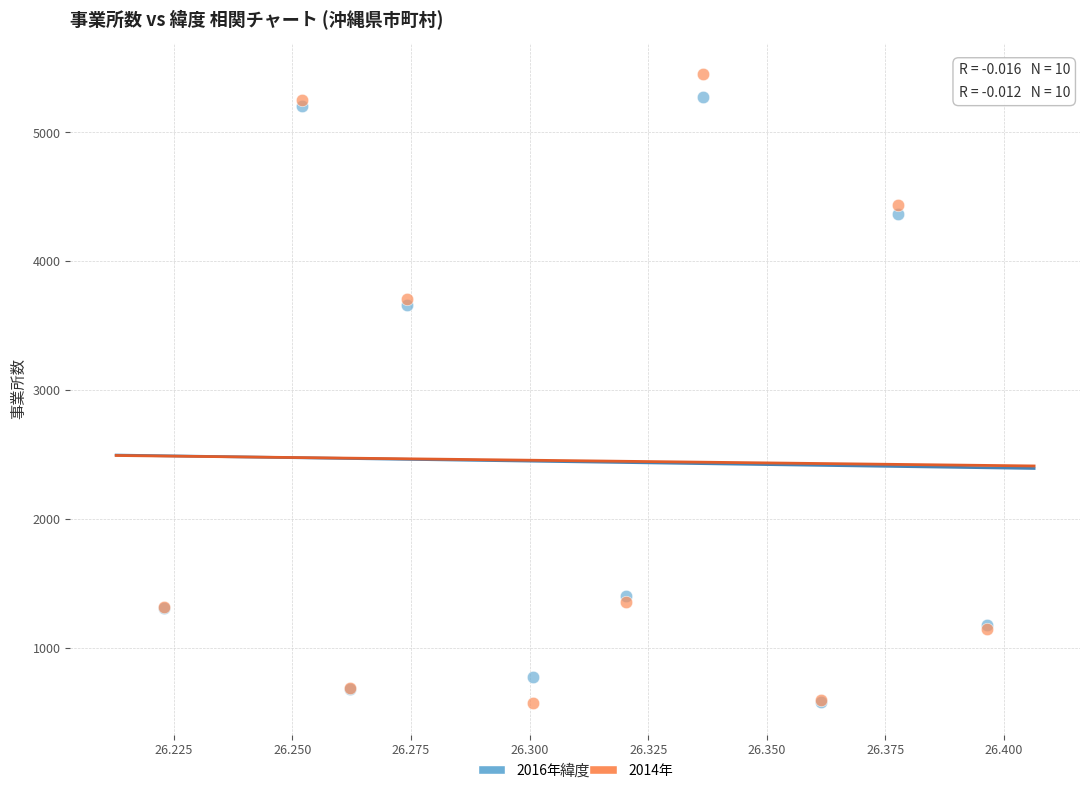

What are all the series names shown in the legend?

2016年, 2014年